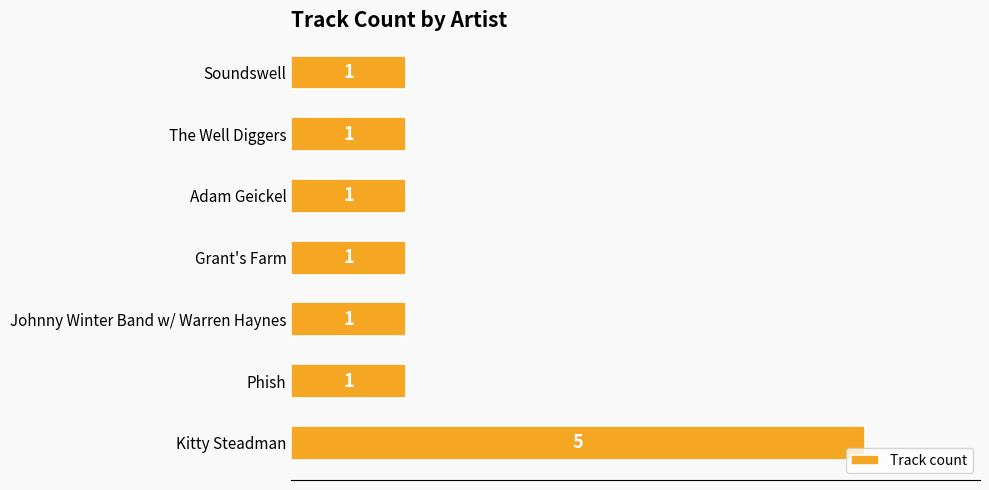

What is the sum of all values?

11